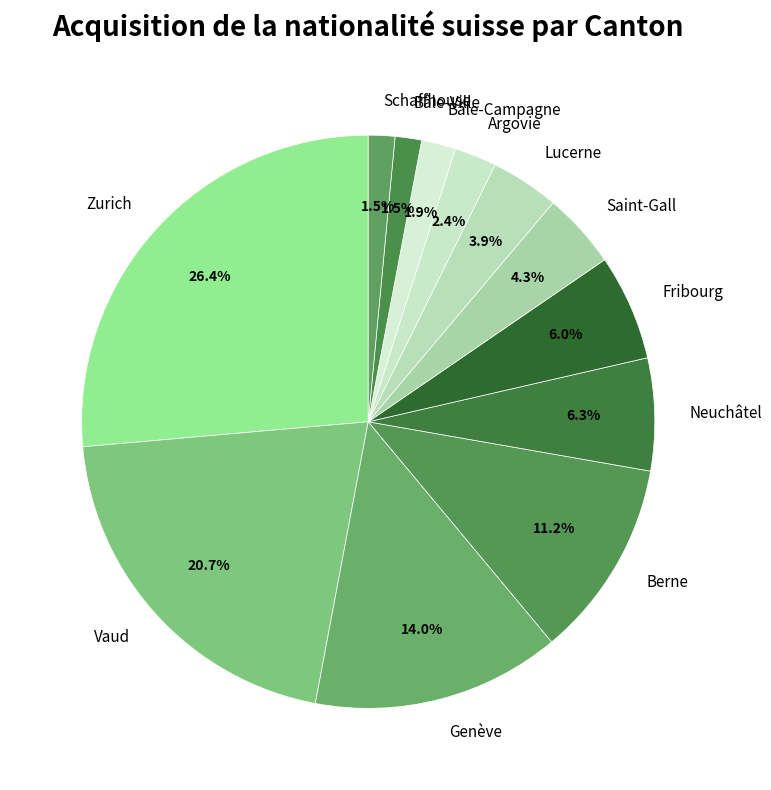

Combined, do Saint-Gall and Fribourg account for over 50%?

No